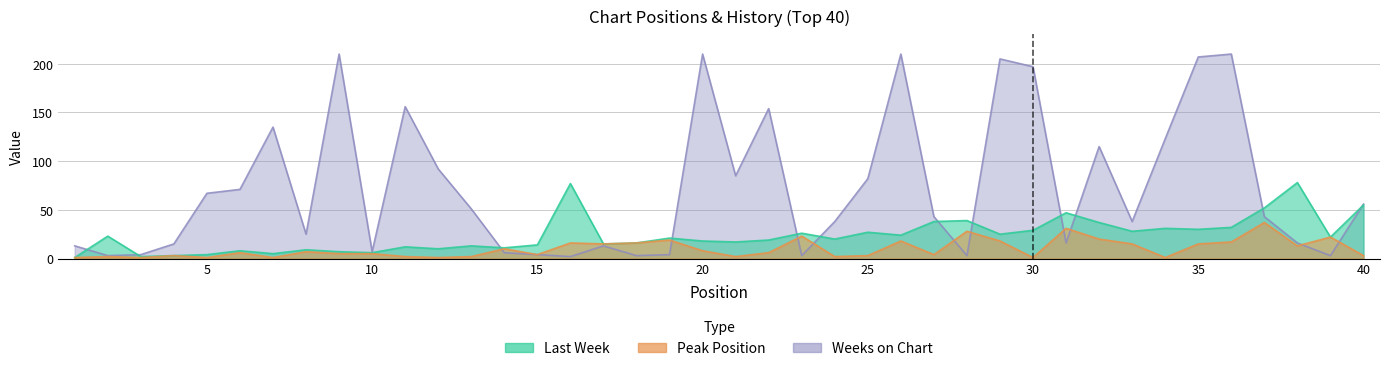

Between which two adjacent categories do Peak Position and Weeks on Chart first intersect?

13 and 14